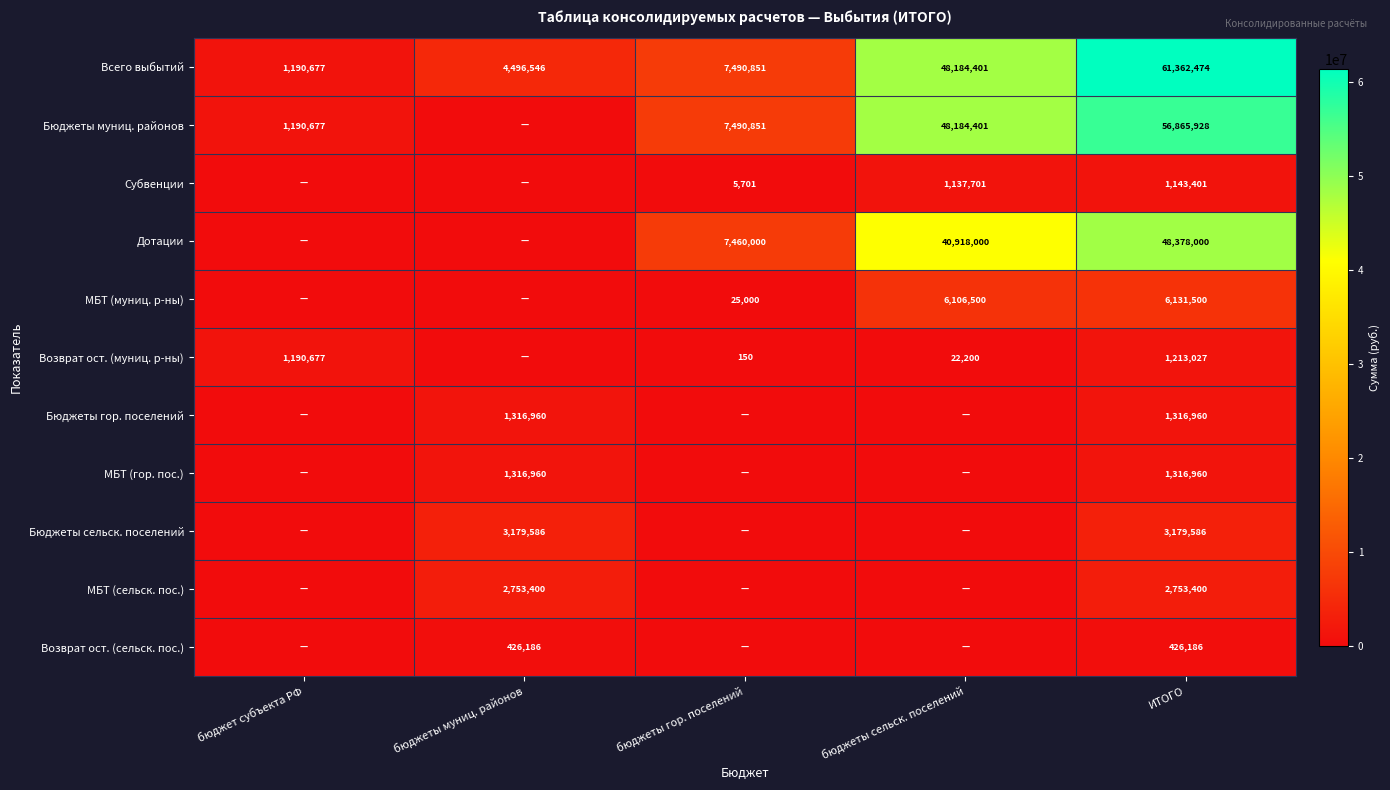

How many data points does each series have?

5